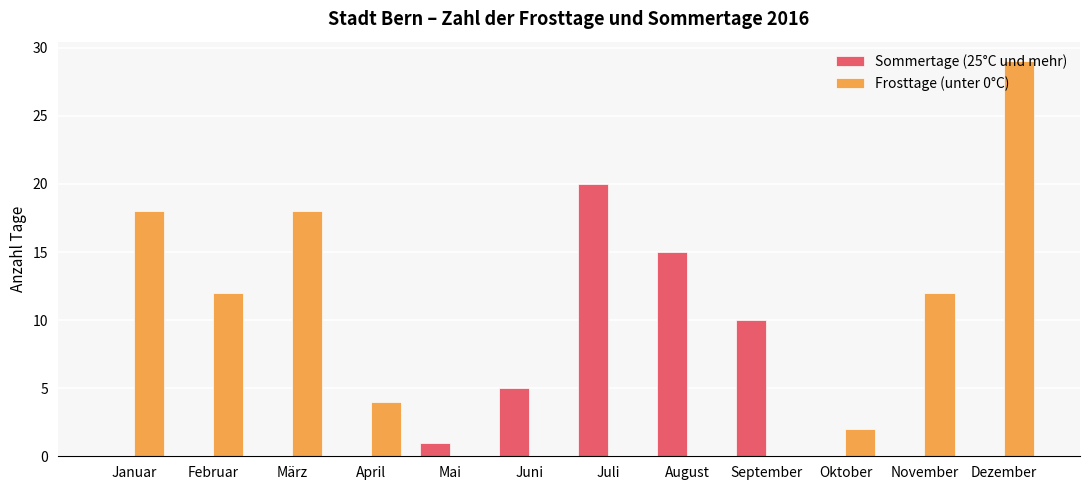

Does the chart contain stacked bars?

No